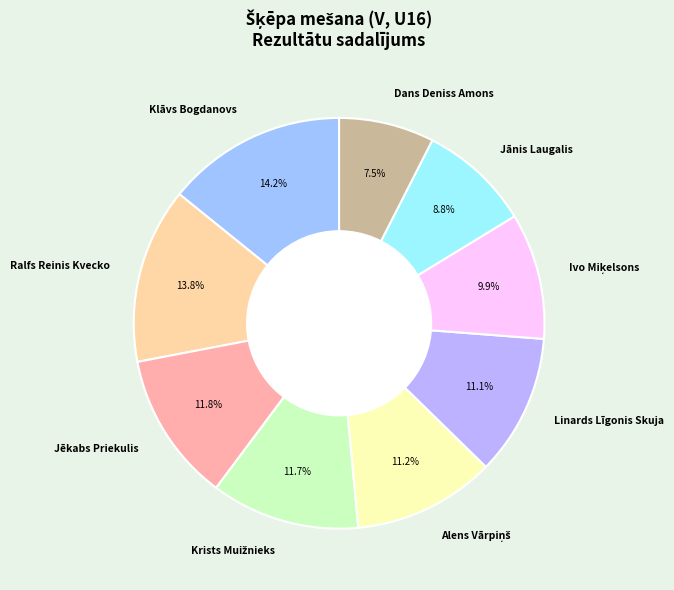

Is there any slice that represents more than half of the pie?

No